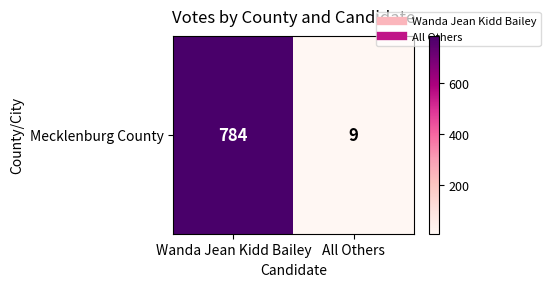

Where is the data nearest to the value 396?

All Others